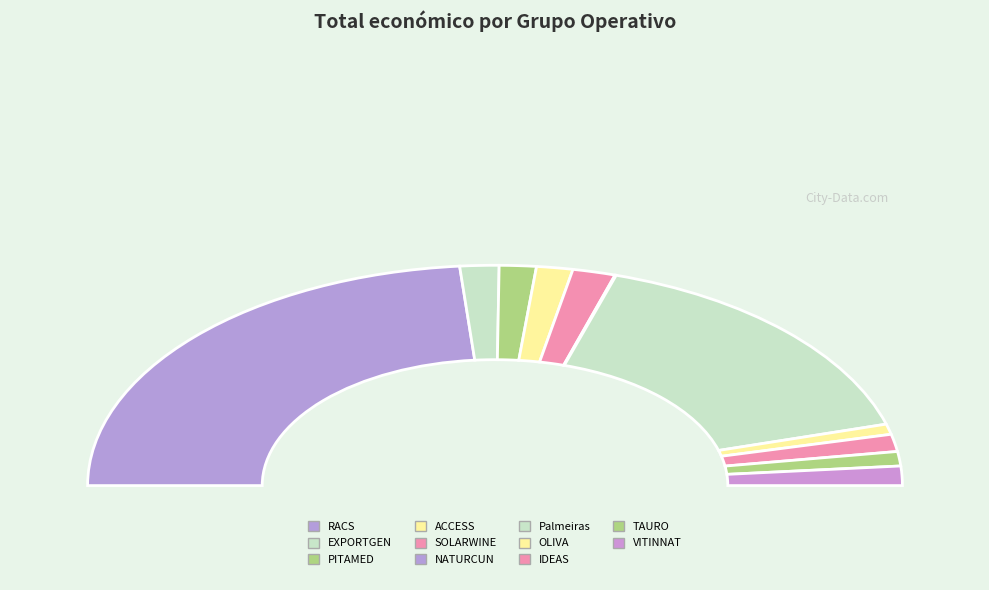

What is the smallest slice in the pie chart?

NATURCUN